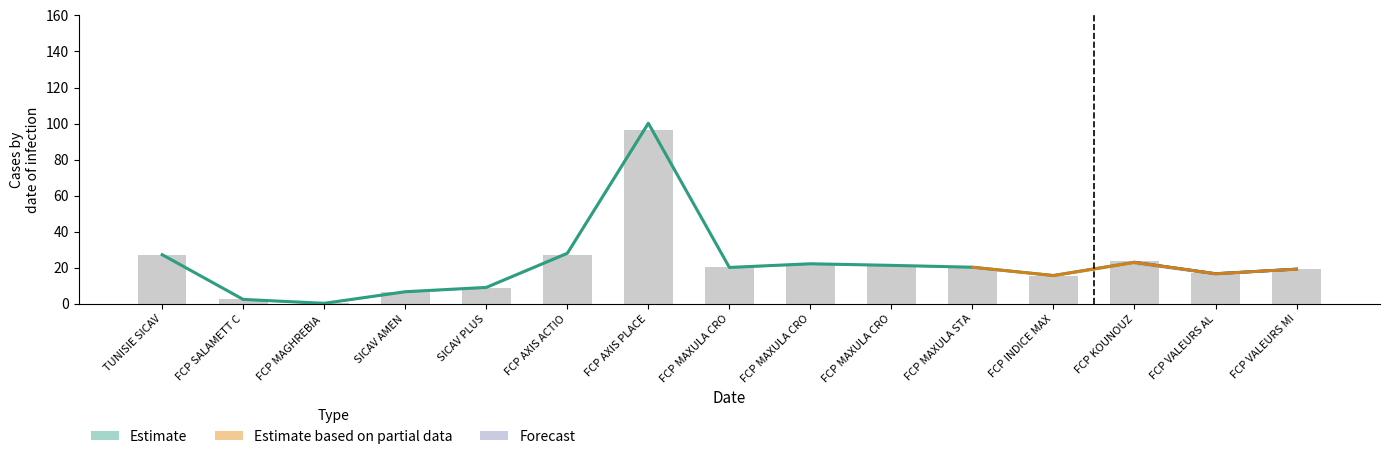

The Derniere VL series shows 23.5 at FCP KOUNOUZ. True or false?

True